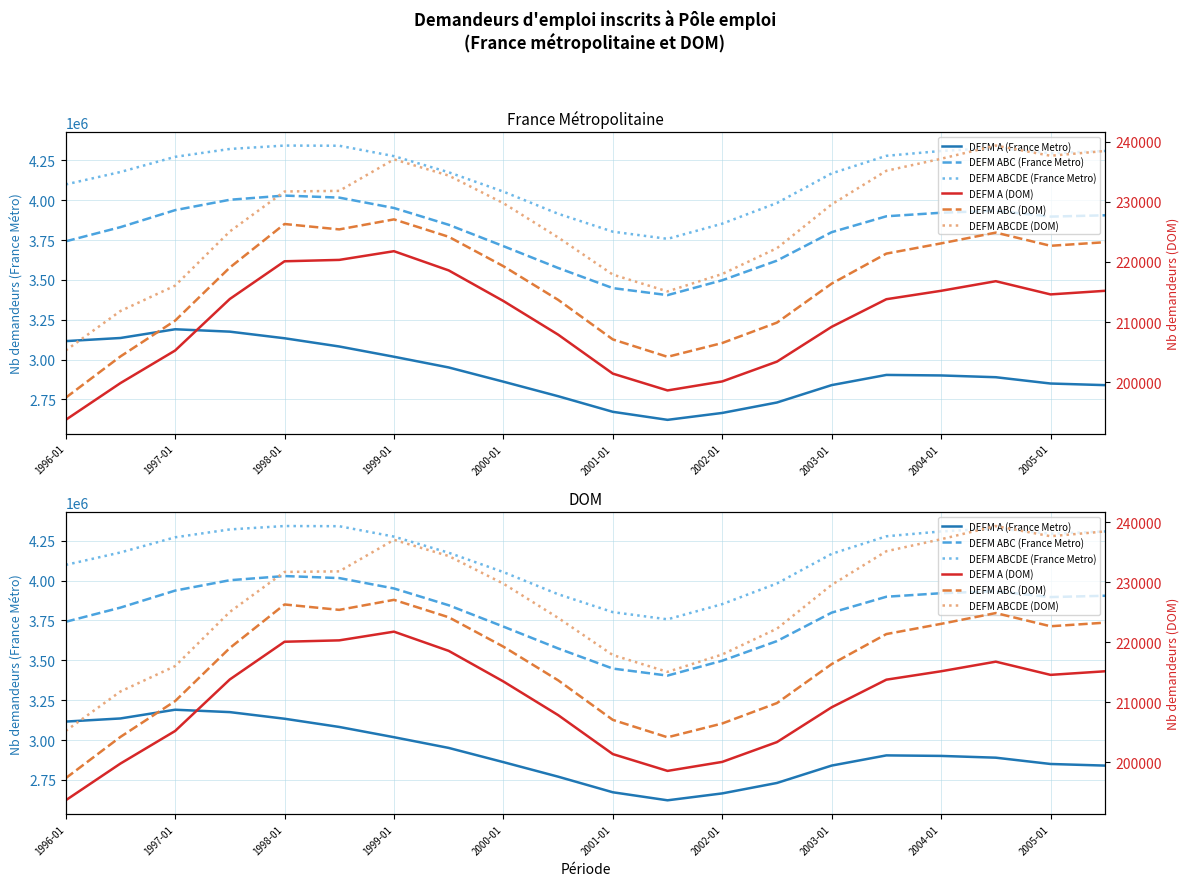

Which series has the largest range (max minus min)?

DEFM ABC (France Metro)